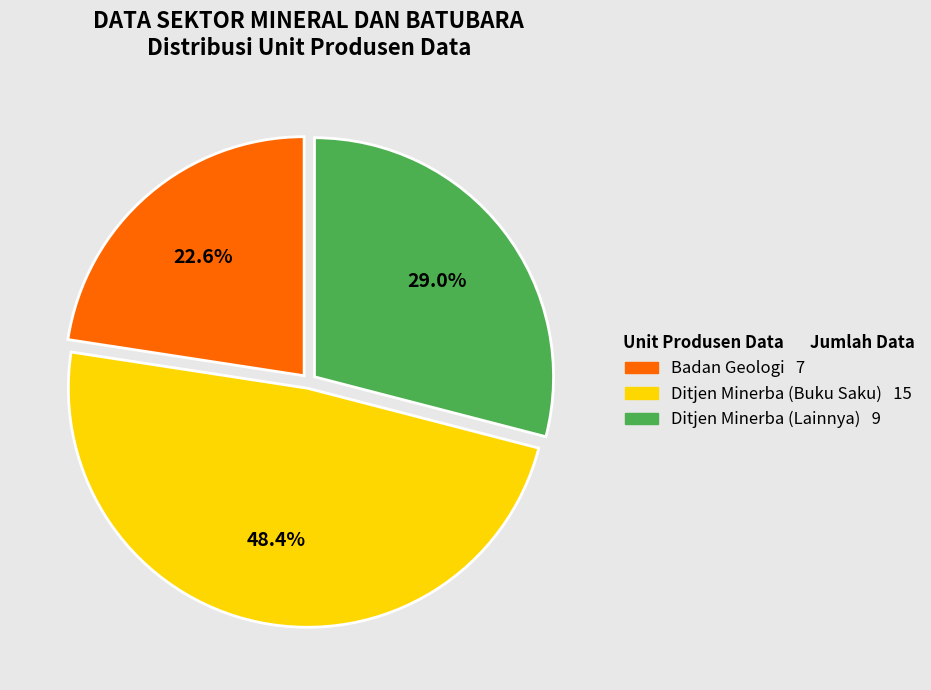

To the nearest percent, what is the difference between the largest and smallest slice percentages?

26%